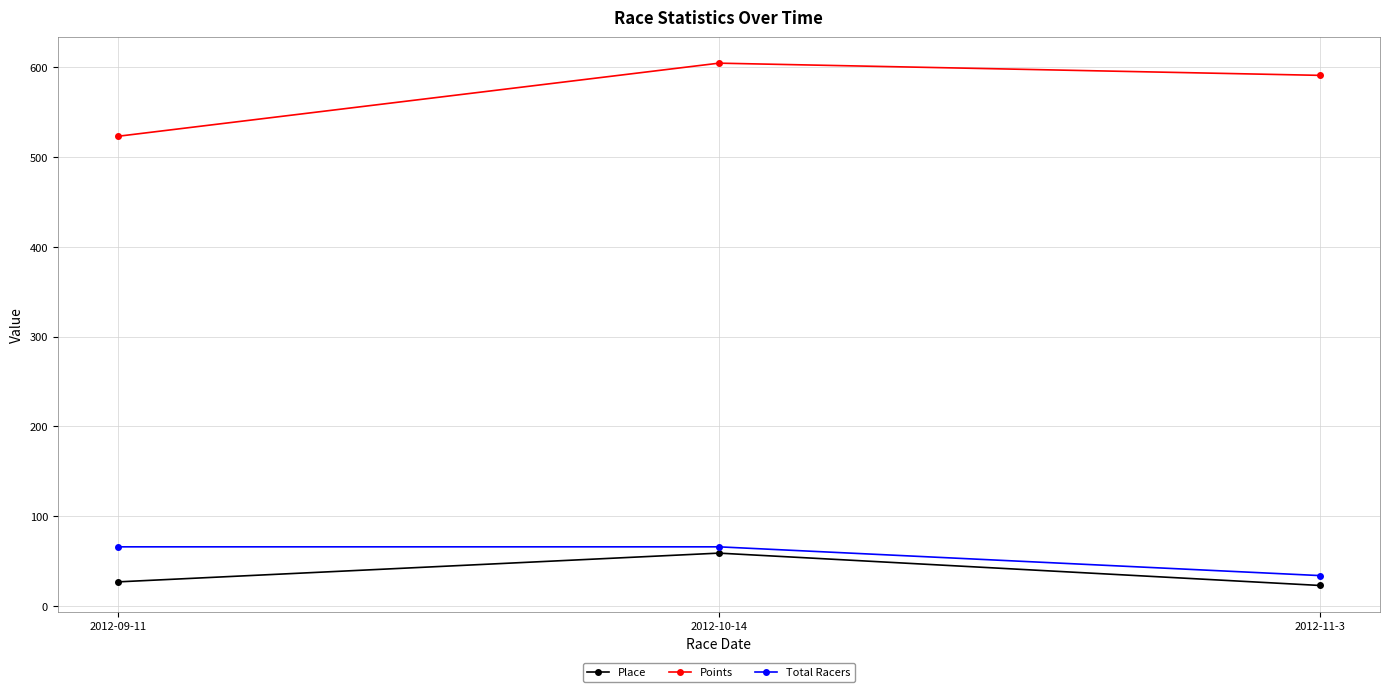

Rank the series at 2012-09-11 from highest to lowest value.

Points, Total Racers, Place